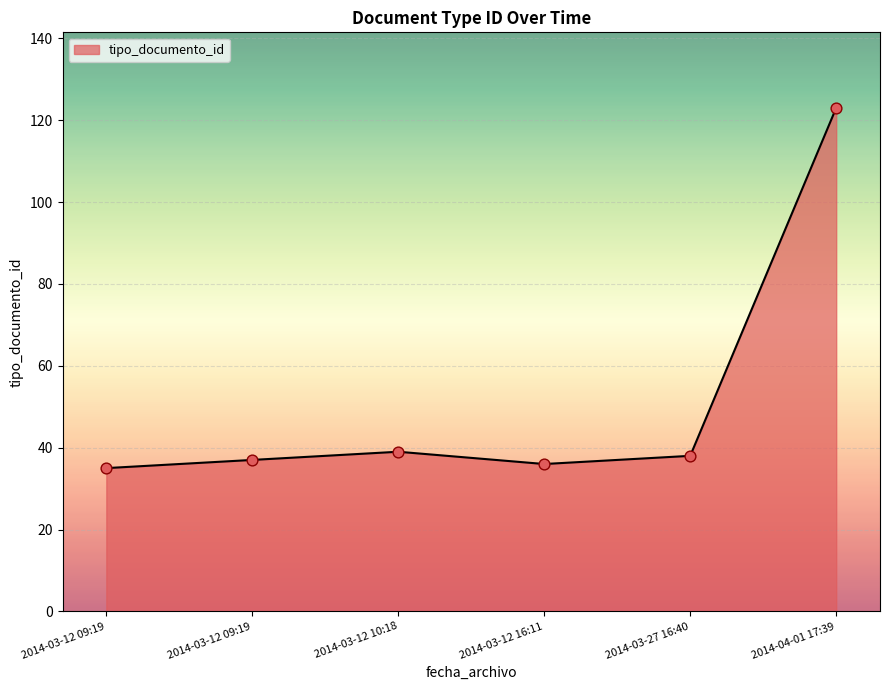

What is the ratio of the value at 2014-04-01 17:39 to the value at 2014-03-12 09:19?

3.5